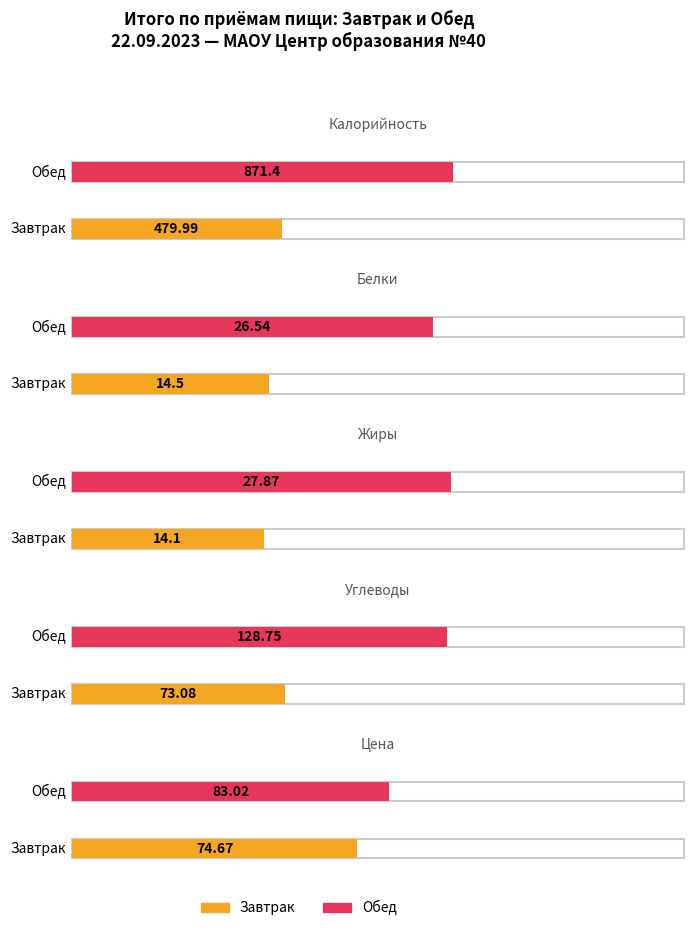

What are all the series names shown in the legend?

Завтрак, Обед